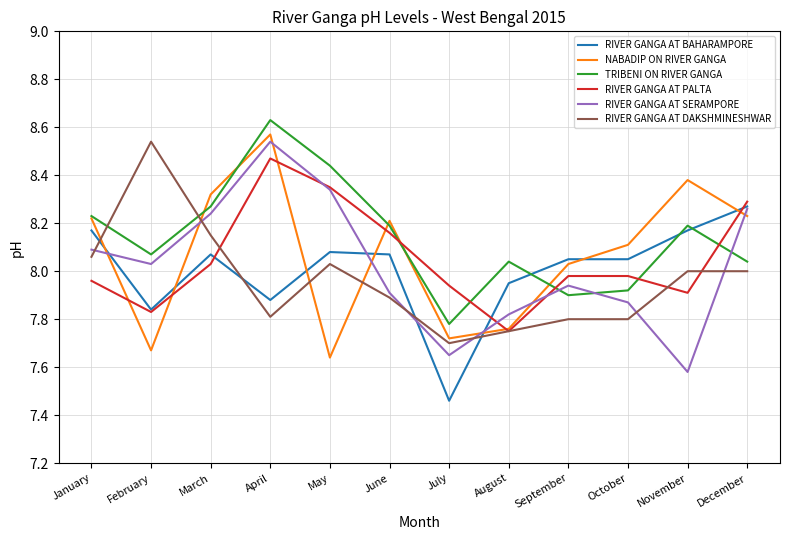

What is the difference between the highest and lowest values at June?

0.3